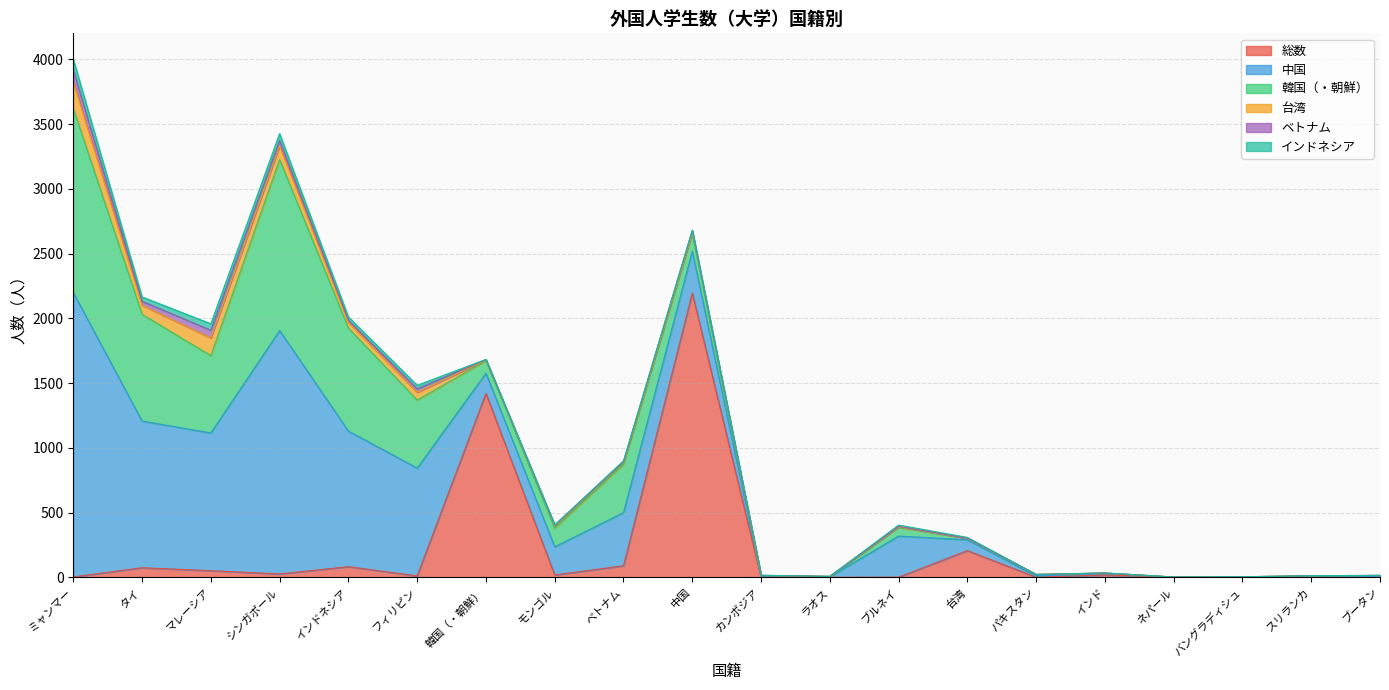

What is the total value across all series at インド?

35